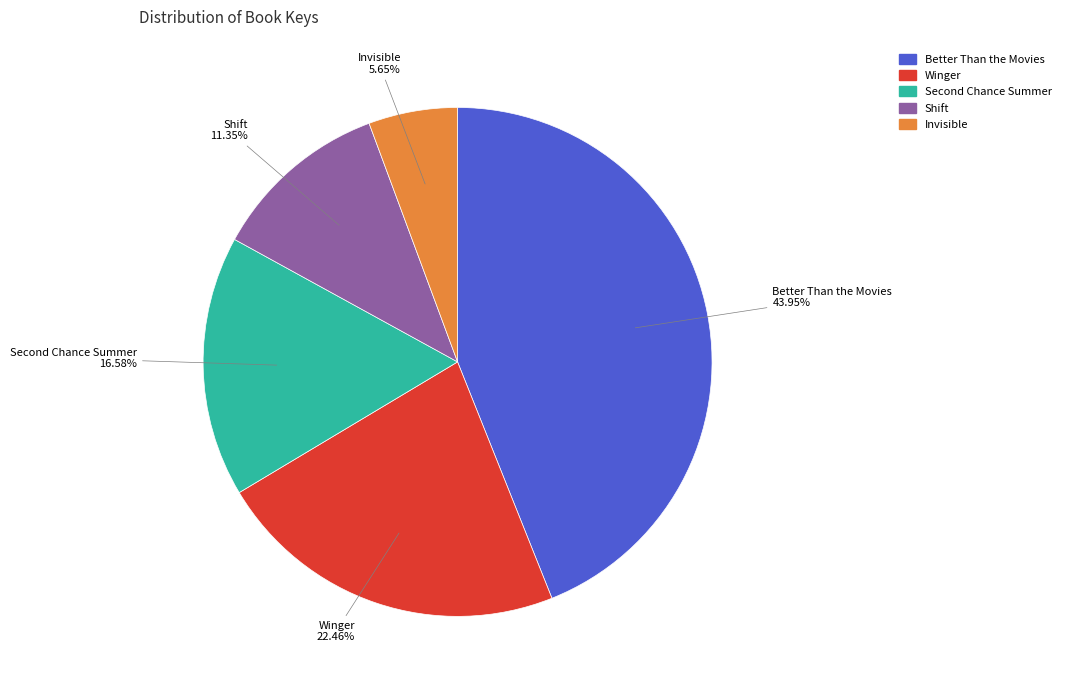

Does Shift represent more than half of the total?

No